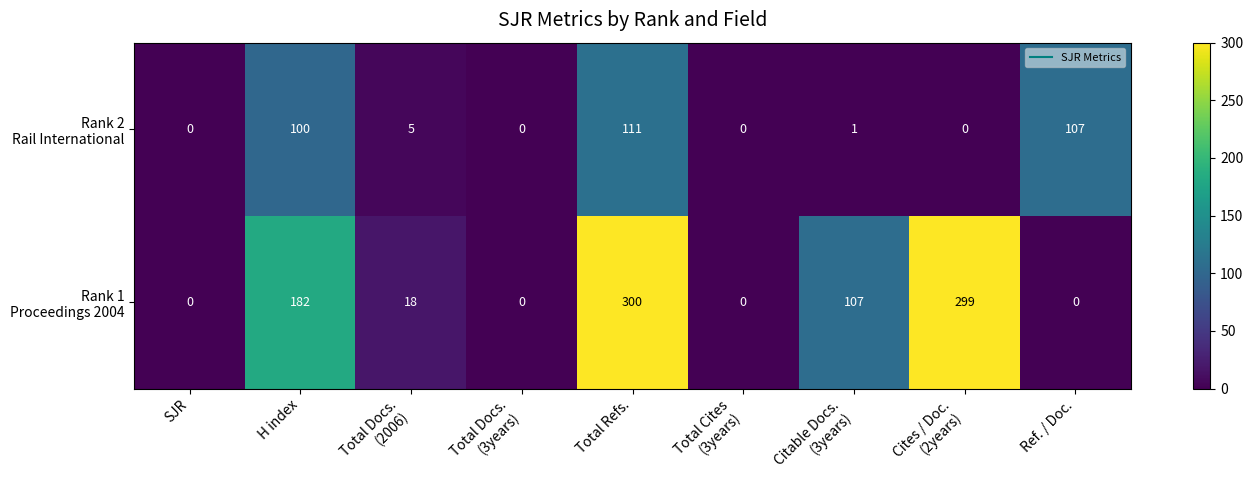

Which category has the highest value across all series?

Total Refs.